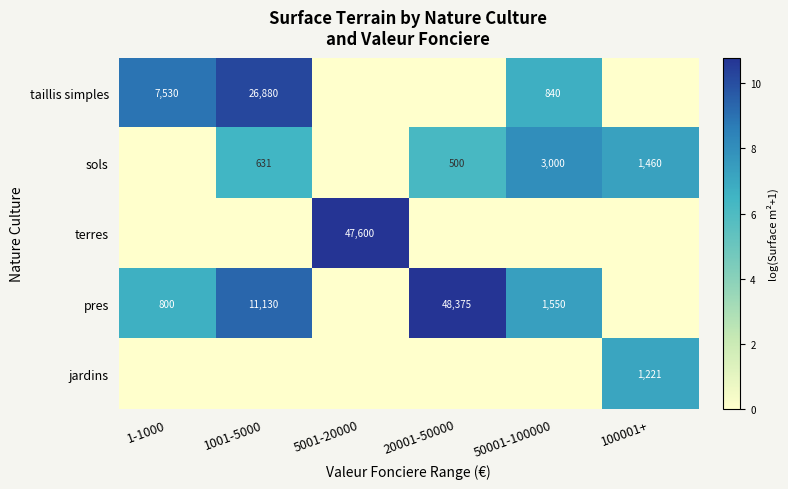

Is it true that taillis simples equals 26880 at 1001-5000?

True